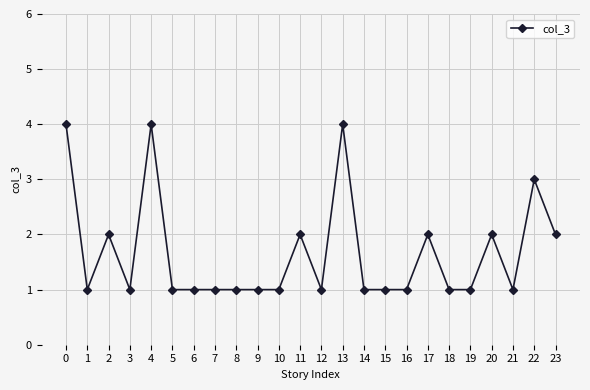

What is the value of the 23rd point from the left?

3